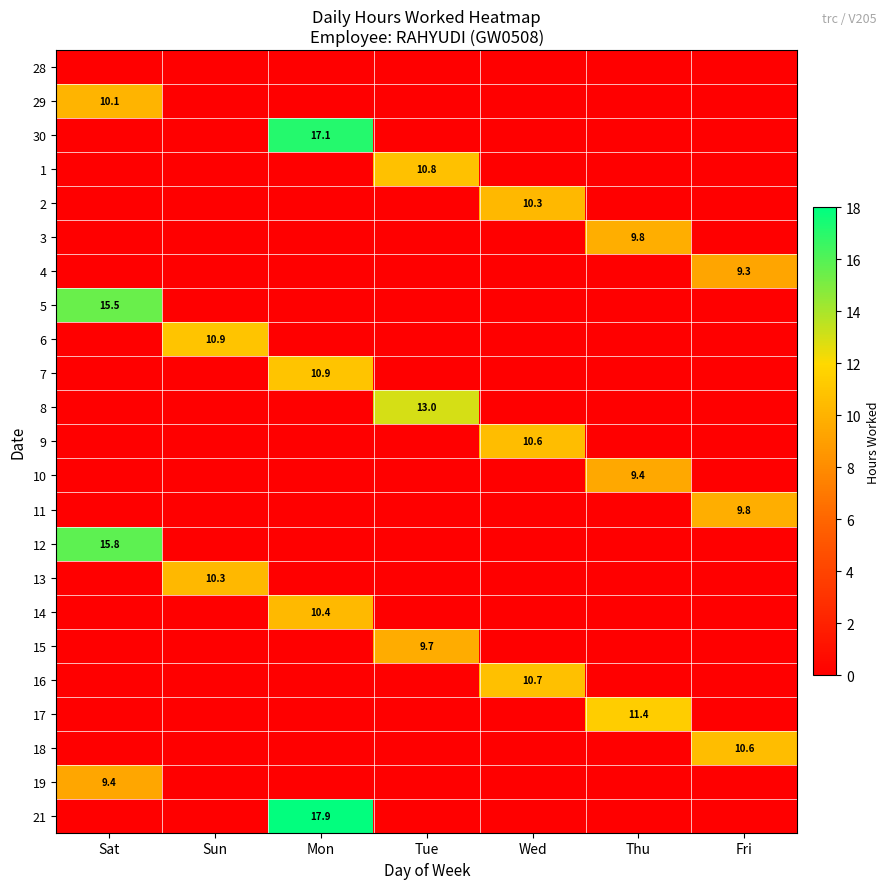

Is it true that 3 equals 4.3 at Thu?

False